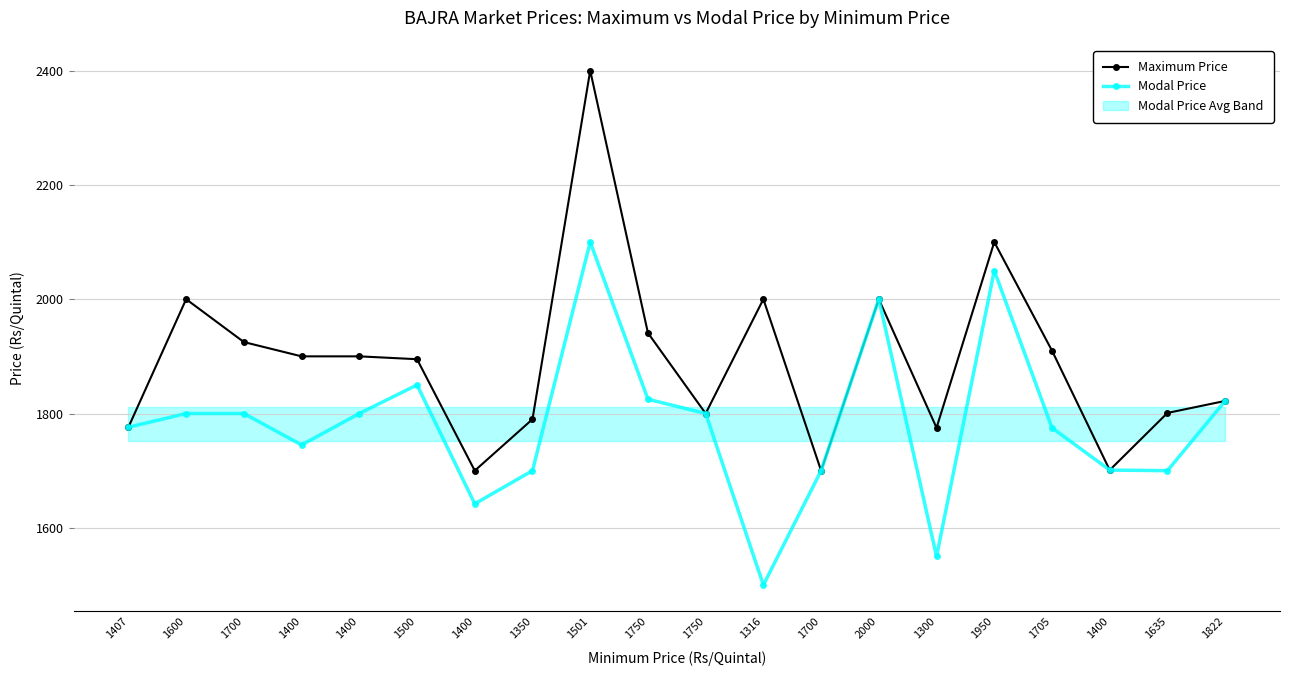

True or false: Modal Price and Maximum Price cross at least once.

False